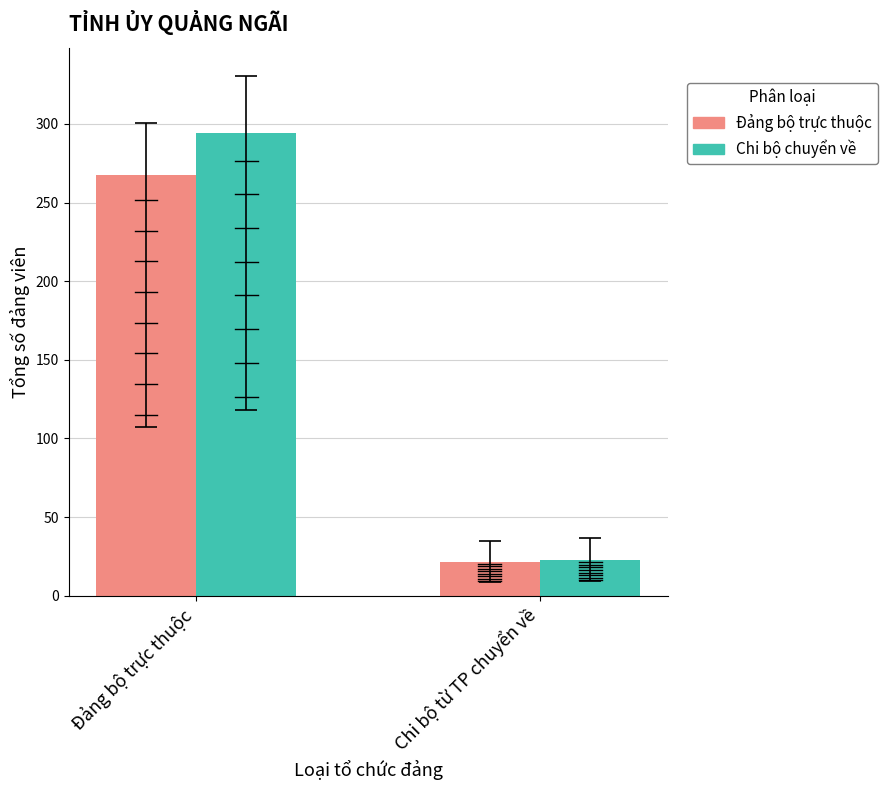

How many values in the Đảng bộ trực thuộc series exceed 267?

1